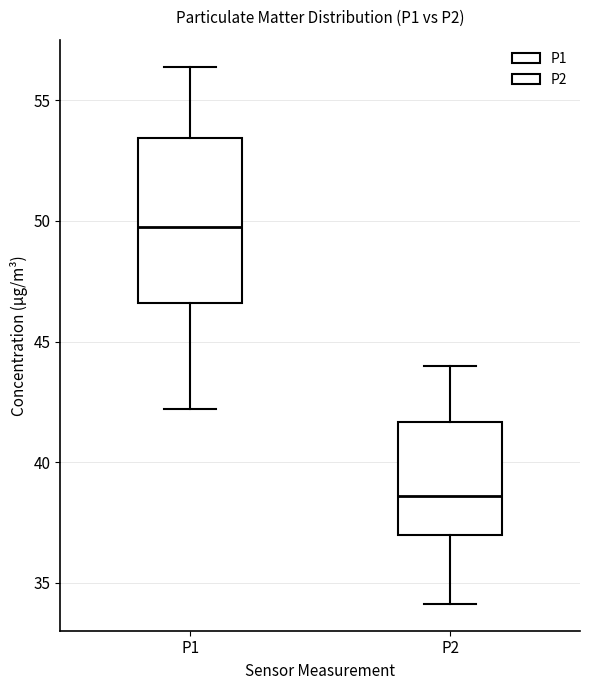

Reading left to right, read every box against the y-axis: the position of its median line, the range the box covers, and the ends of its whiskers. The values are not printed on the chart, so give them approximately, as read against the axis.

P1: median 49.5, box 46.5 to 53.5, whiskers 42.0 to 56.5
P2: median 38.5, box 37.0 to 41.5, whiskers 34.0 to 44.0